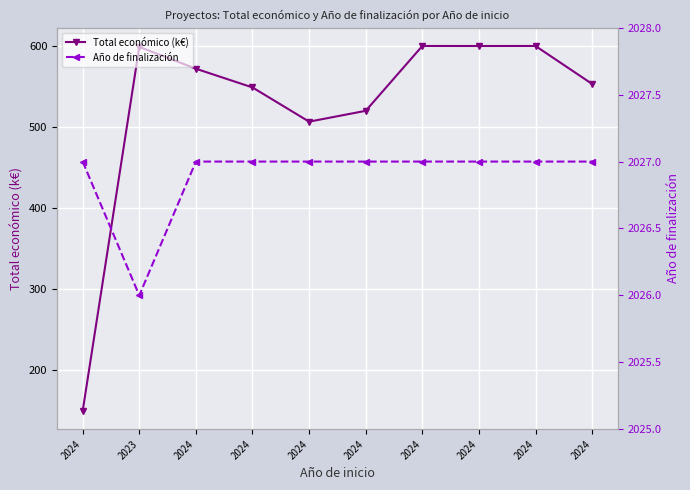

True or false: Año de finalización and Total económico (k€) cross at least once.

False